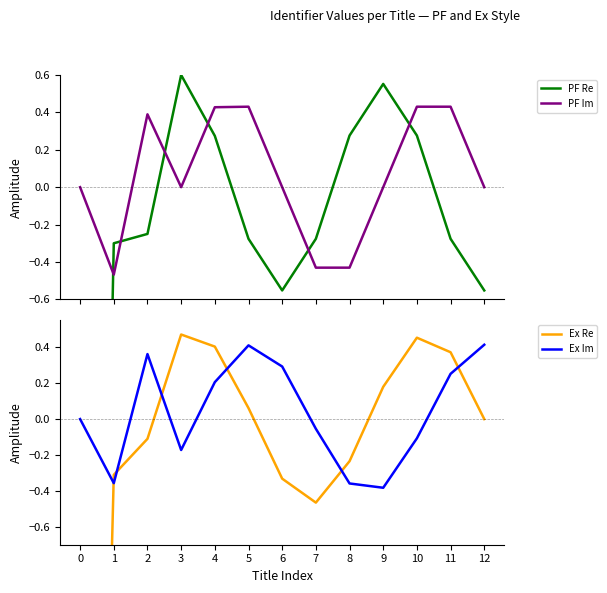

Which label corresponds to the largest value in the chart?

3